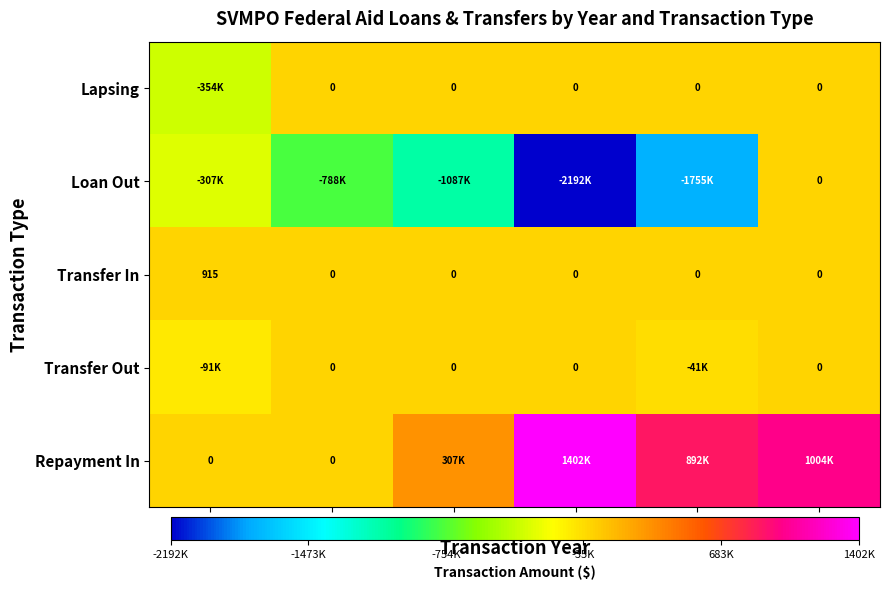

What is the average value of the Loan Out series?

-1021601.1